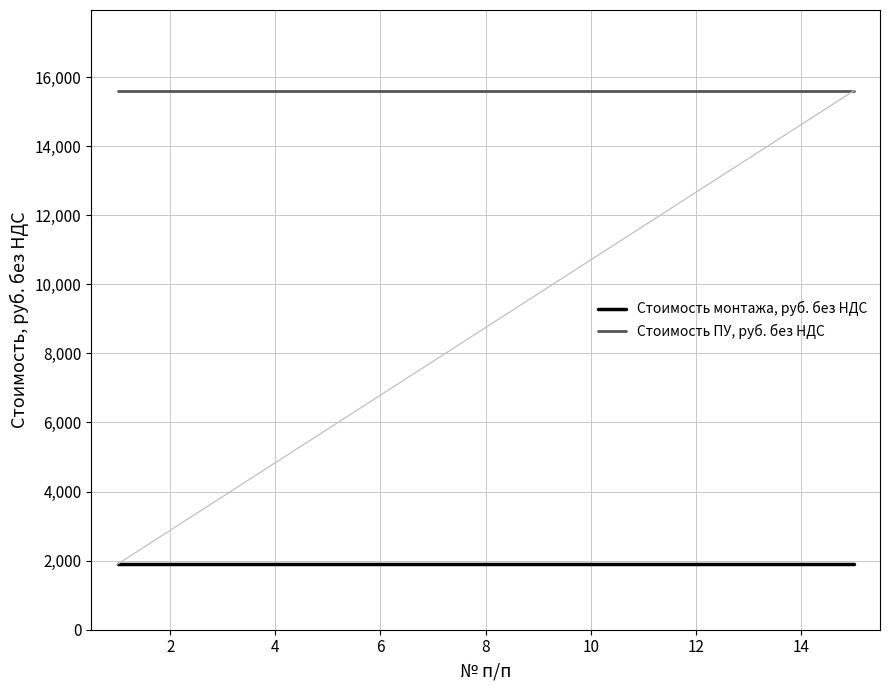

What is the maximum value for Стоимость монтажа, руб. без НДС?

1897.7